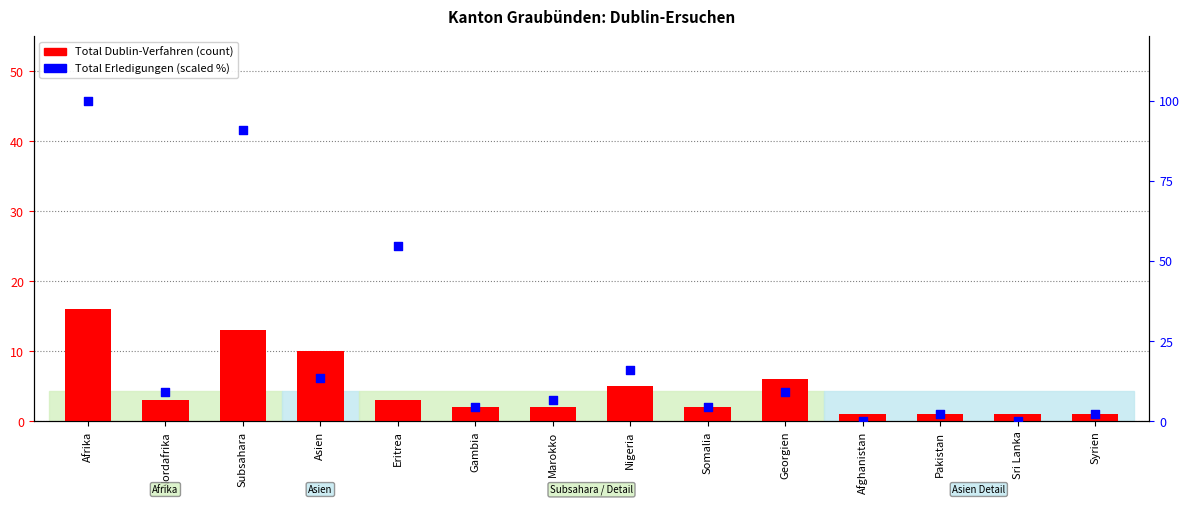

What is the total value across all series at Eritrea?

57.5